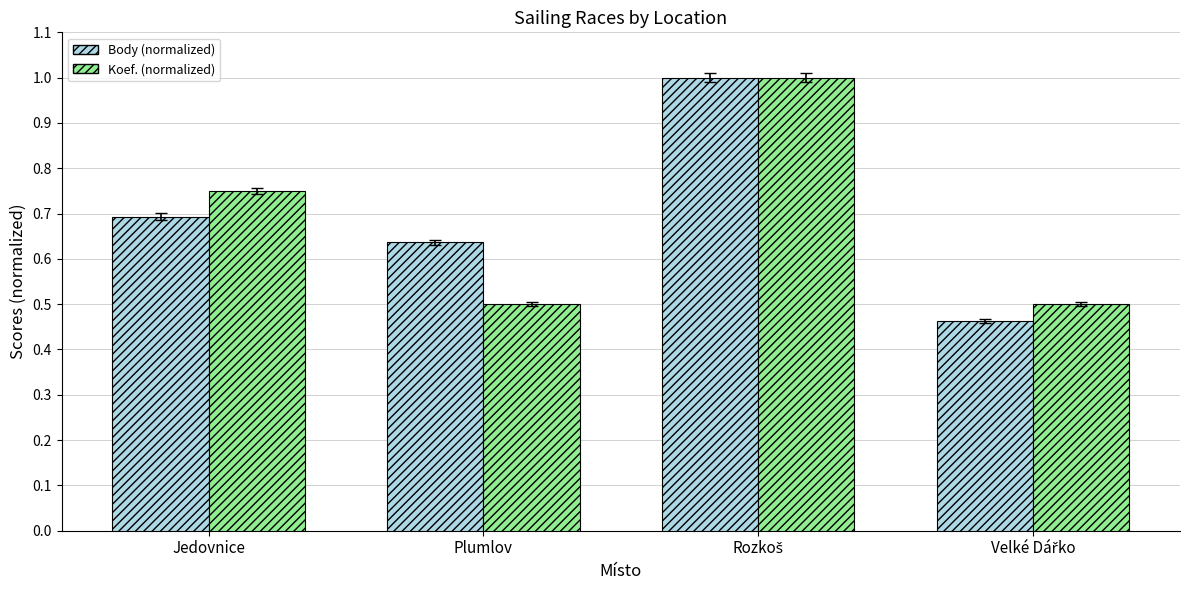

What is the total value across all series at Plumlov?

1.1